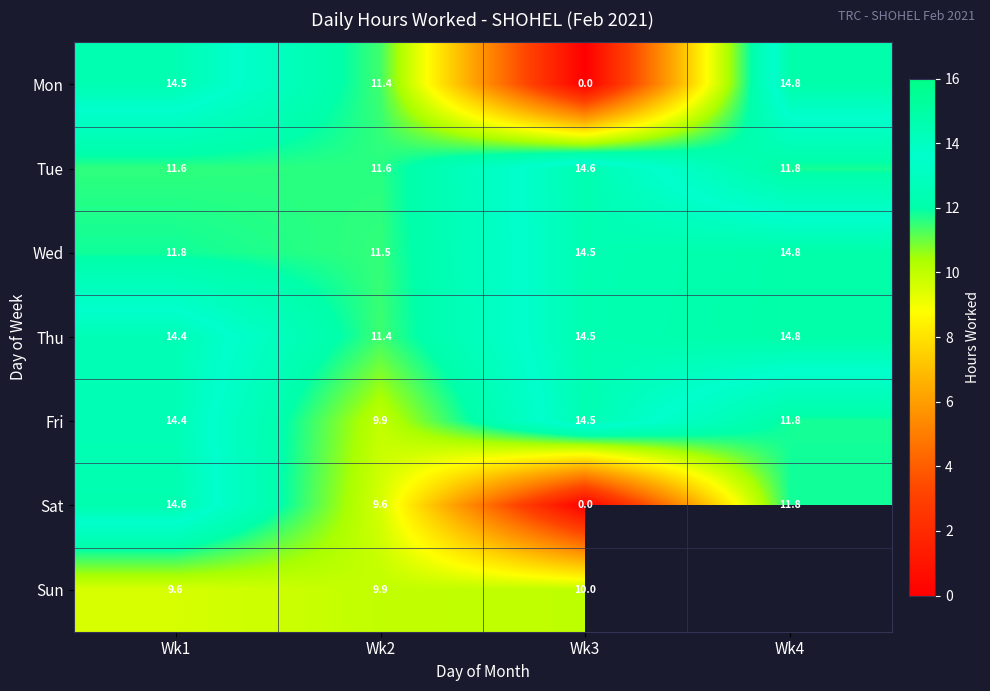

Where does the Sat series first go above 11?

Wk1